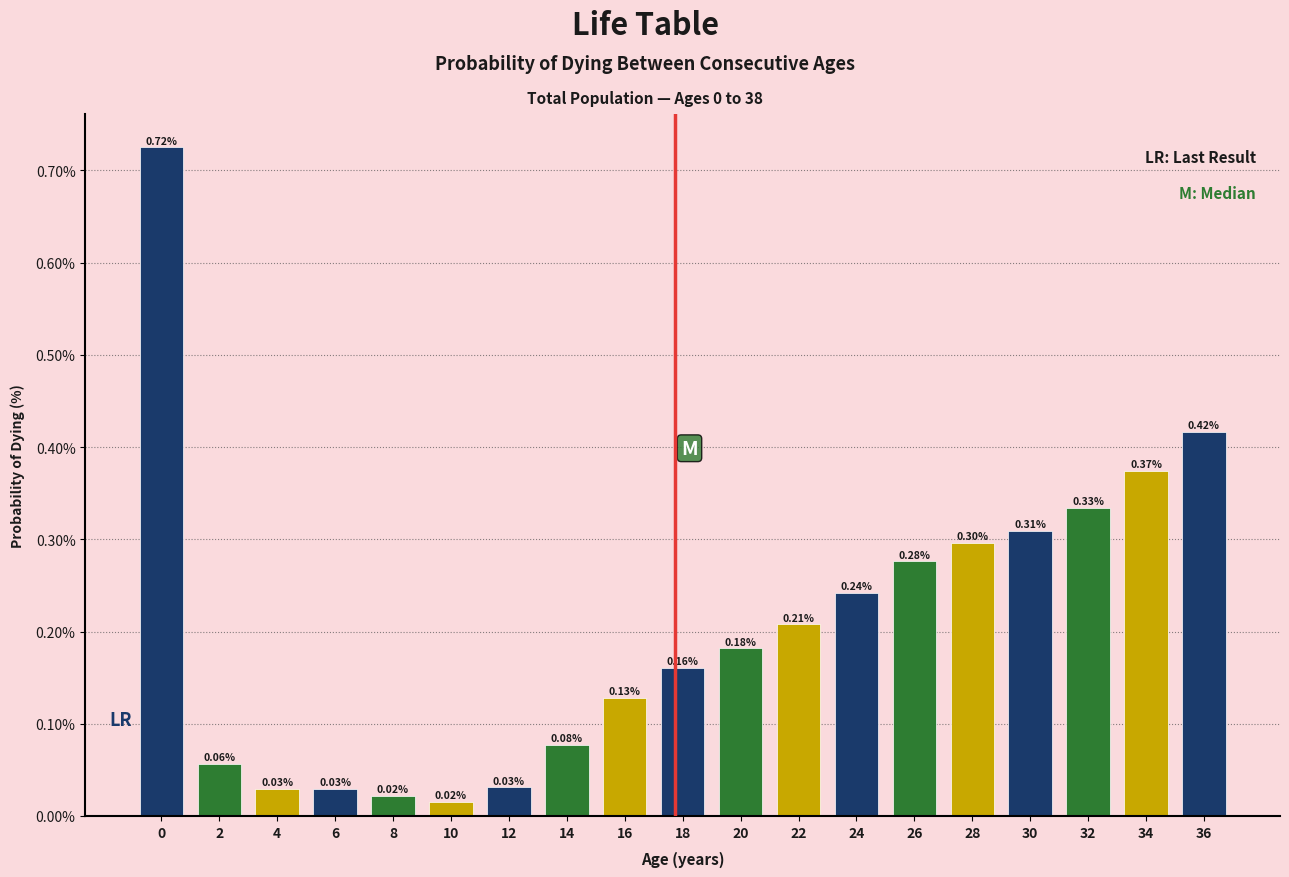

What is the change in value from 26 to 34?

+0.1